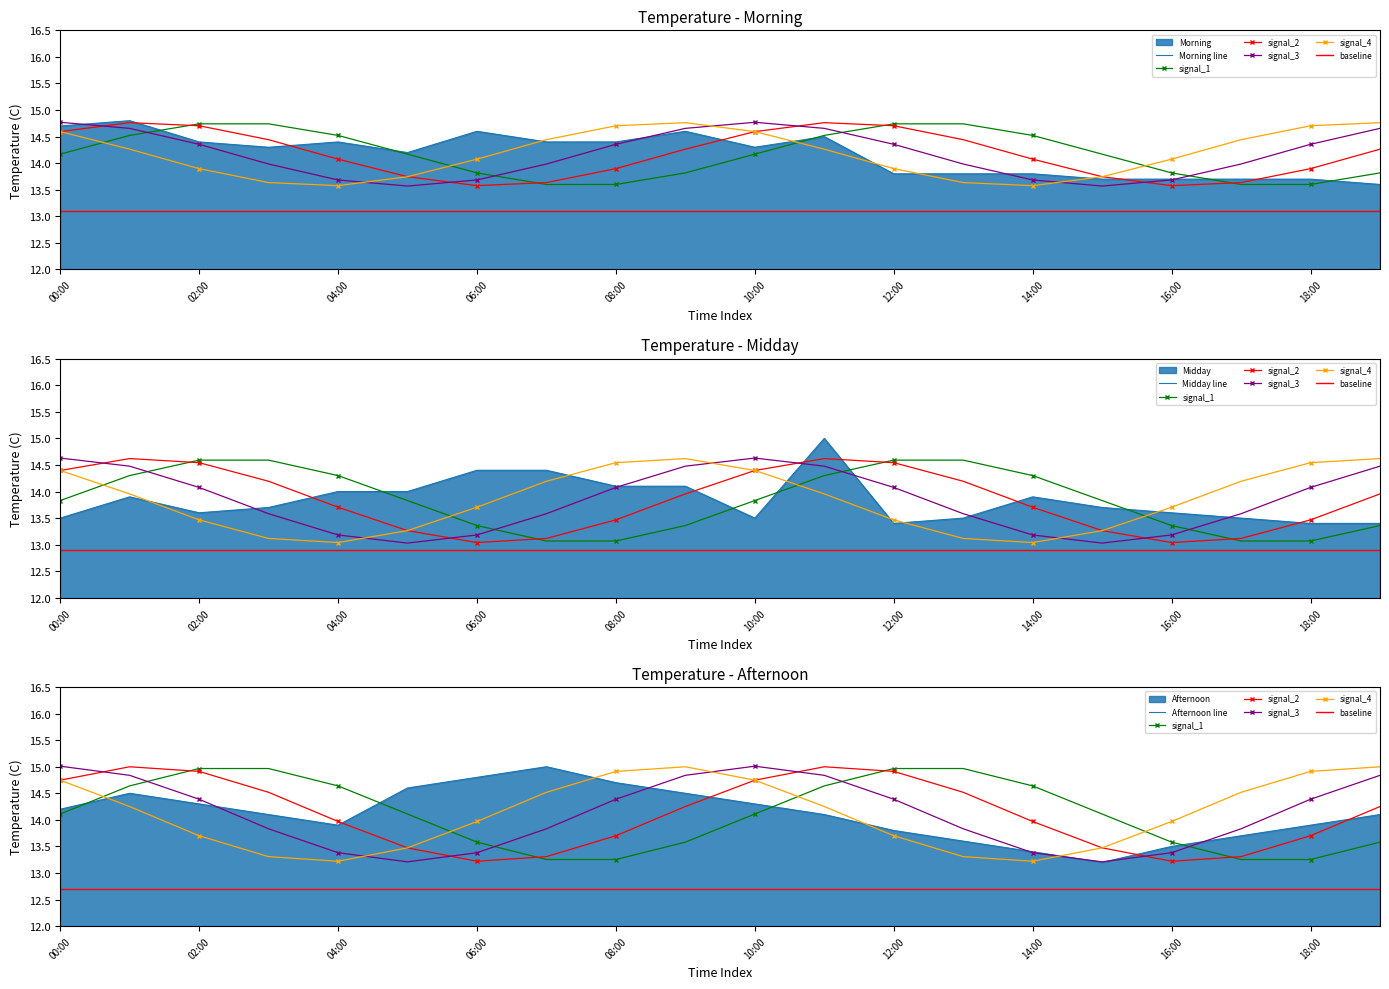

What is the difference between the maximum and minimum values?

1.2